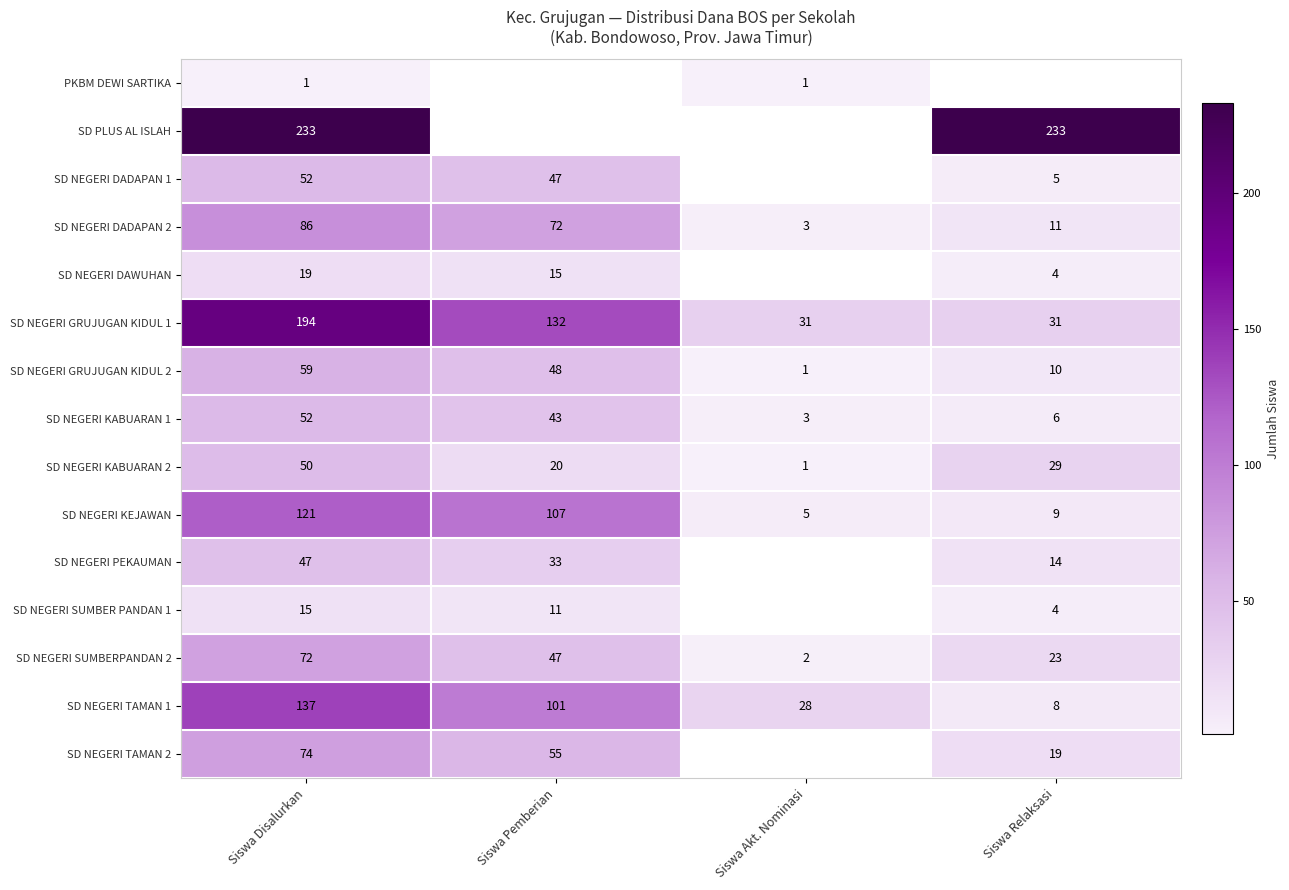

True or false: SD NEGERI KEJAWAN has a value of 39.9 at Siswa Pemberian.

False